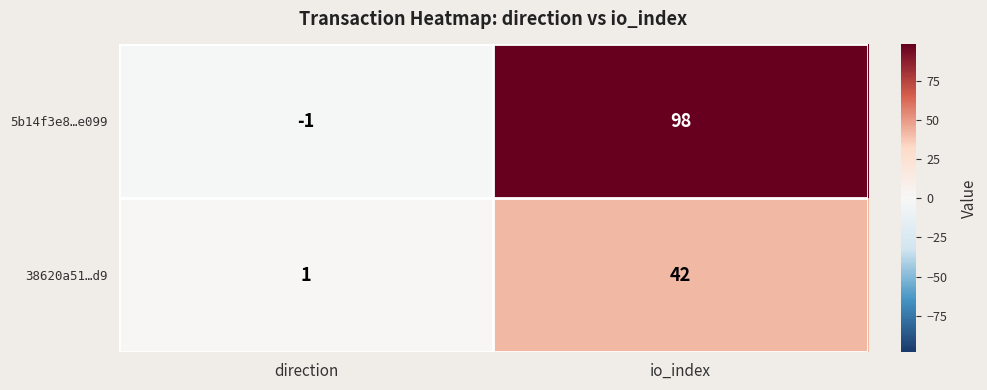

Rank the series at io_index from highest to lowest value.

5b14f3e8…e099, 38620a51…d9